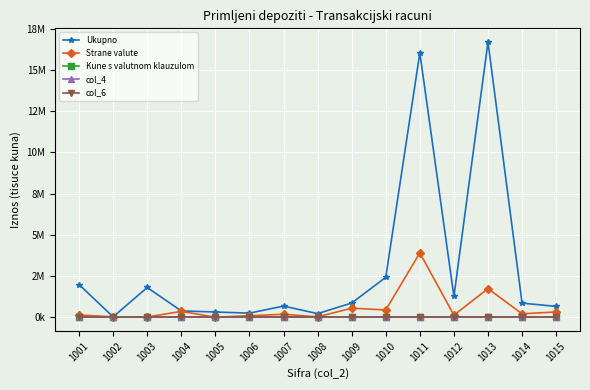

At which label does col_4 reach its peak?

1015